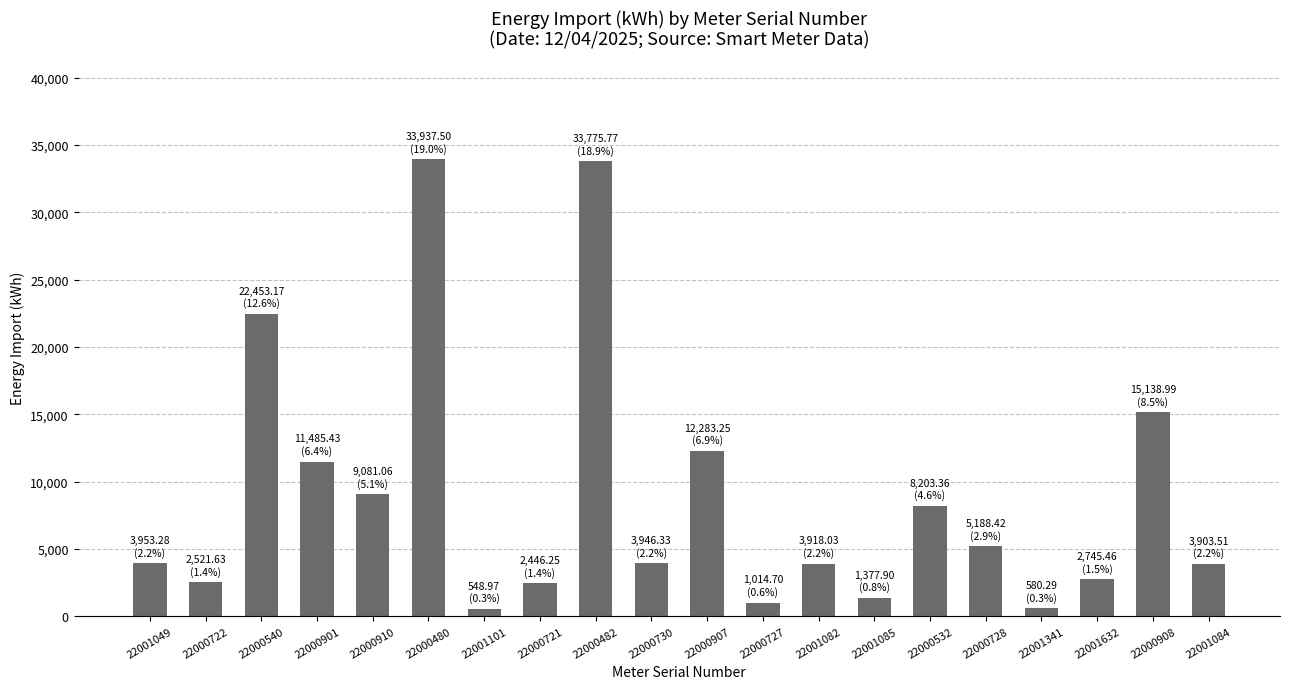

What is the smallest value displayed?

549.0